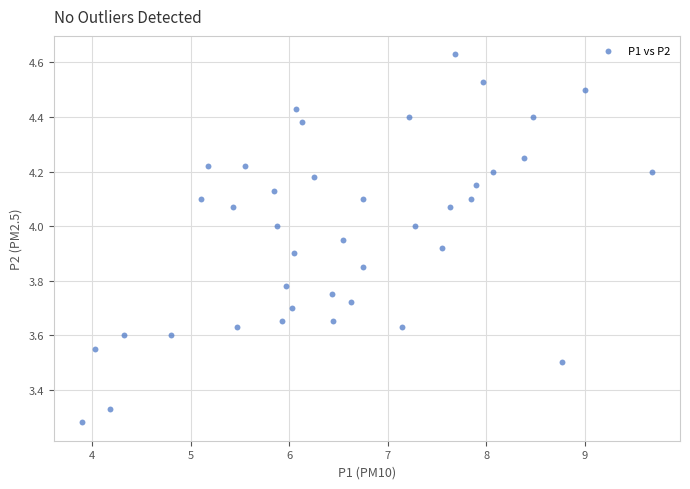

How many points are shown in the scatter plot?

40